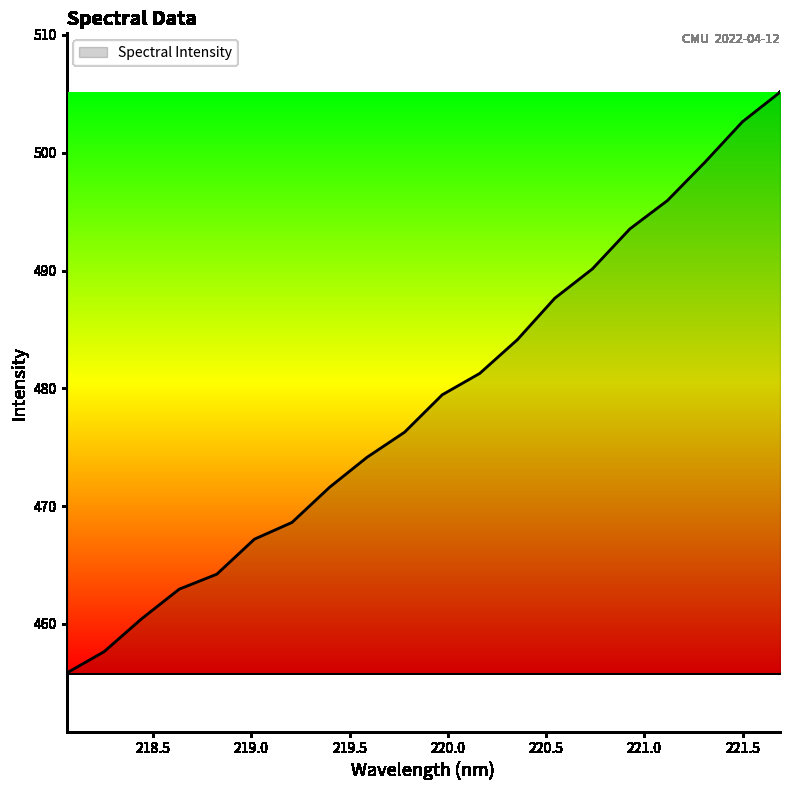

What is the smallest value displayed?

455.8